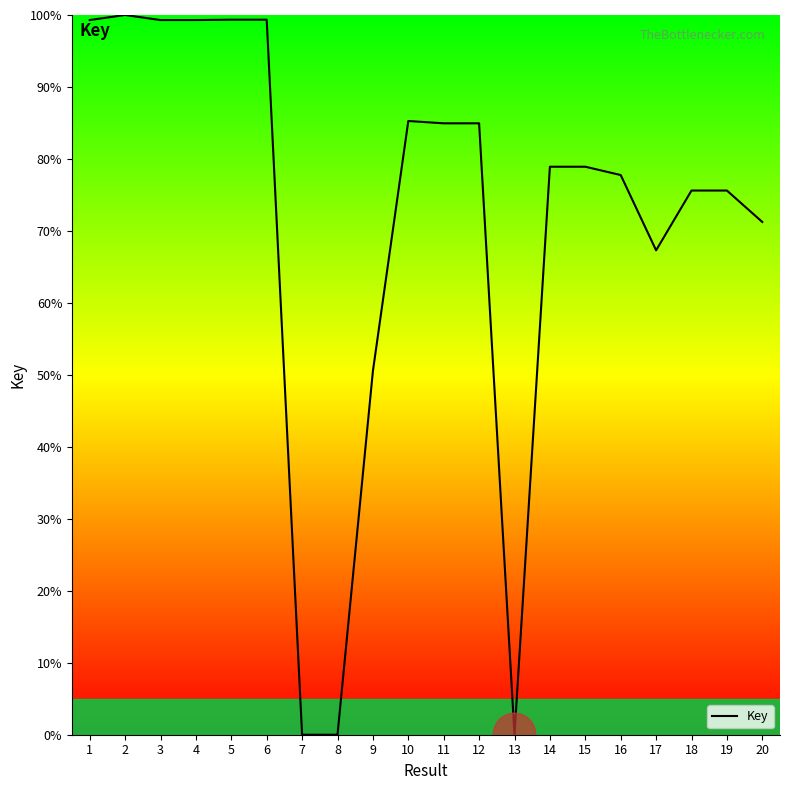

What is the difference between the second highest and minimum values?

99.3